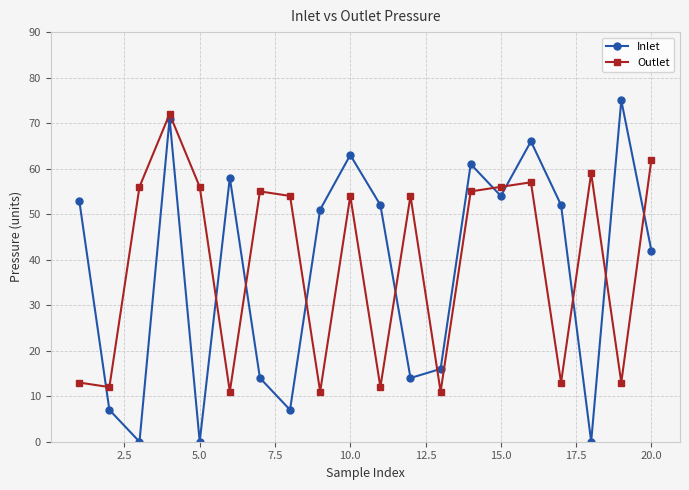

Does the chart display data point markers on the line(s)?

Yes